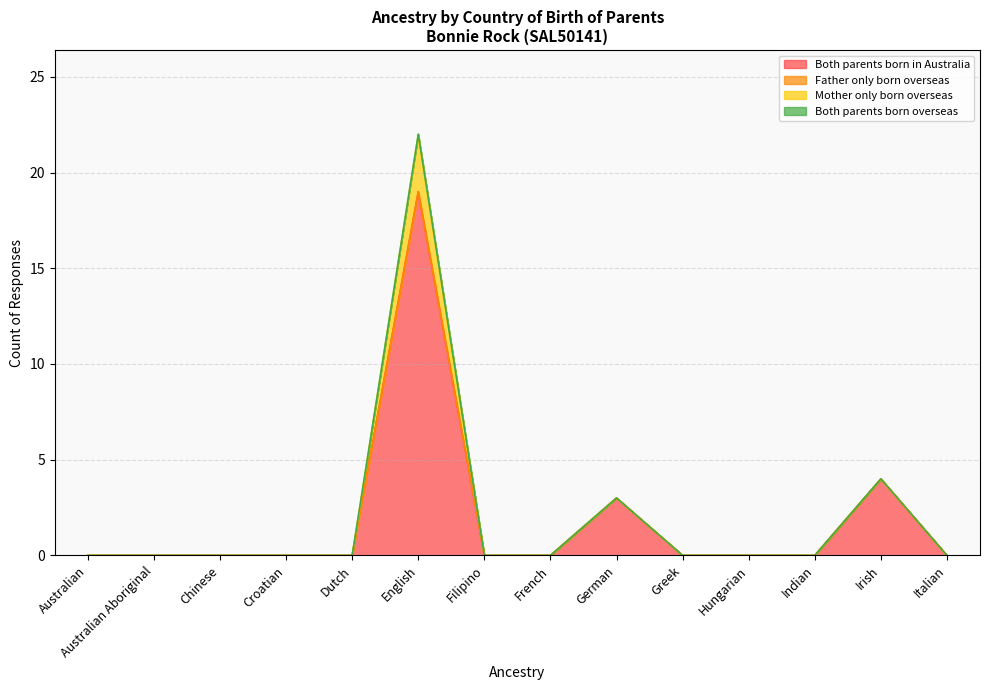

Which series has the largest range (max minus min)?

Both parents born in Australia